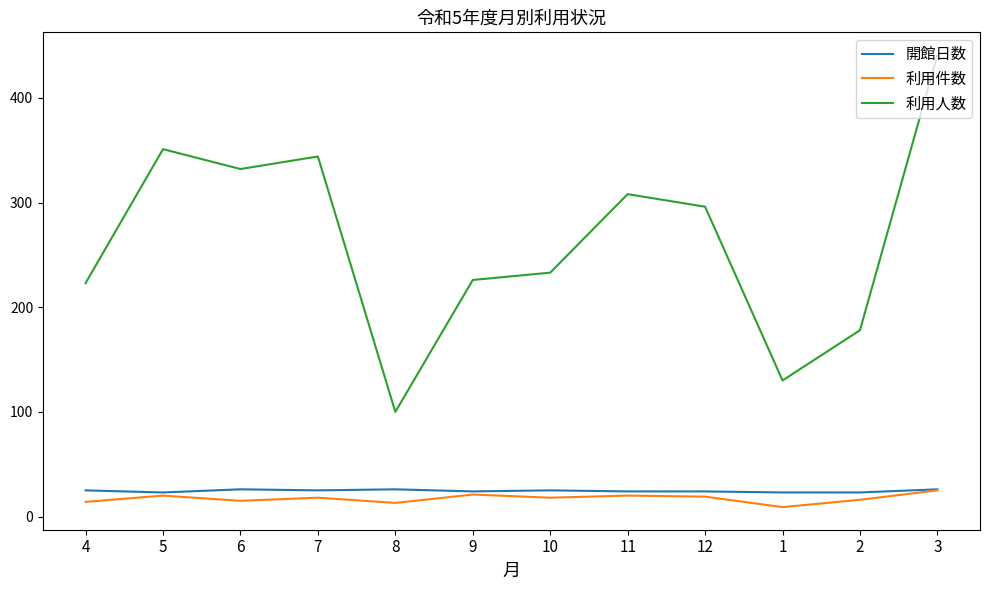

The 開館日数 series shows 24 at 12. True or false?

True